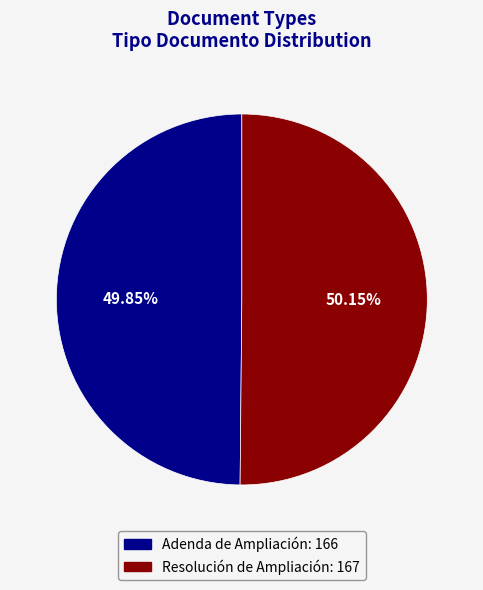

What is the ratio of the value at Resolución de Ampliación to the value at Adenda de Ampliación?

1.0